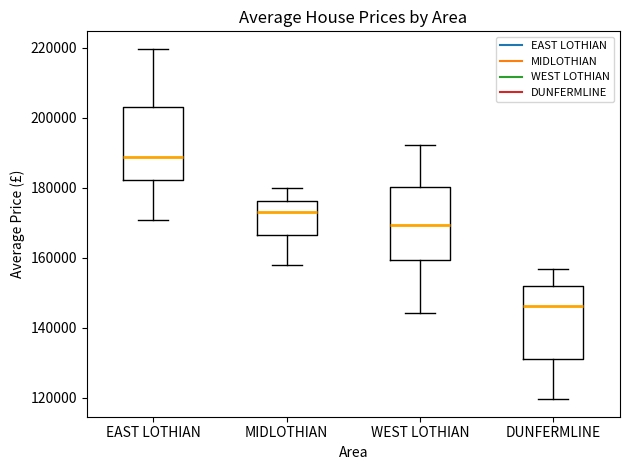

Which box's median line is the highest?

EAST LOTHIAN